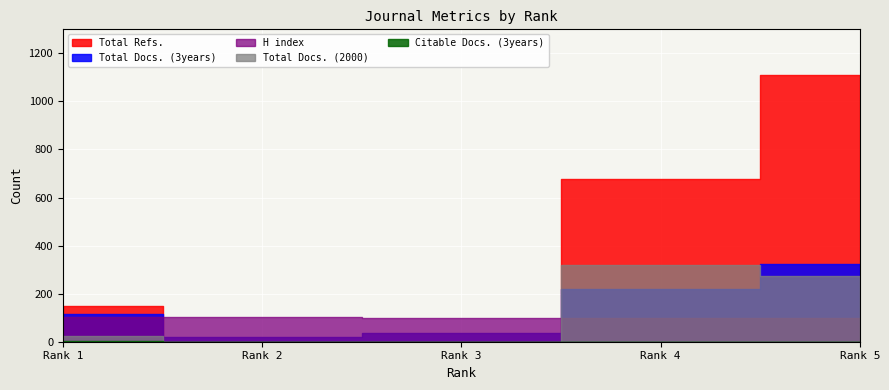

At how many categories does at least one series exceed 550?

2